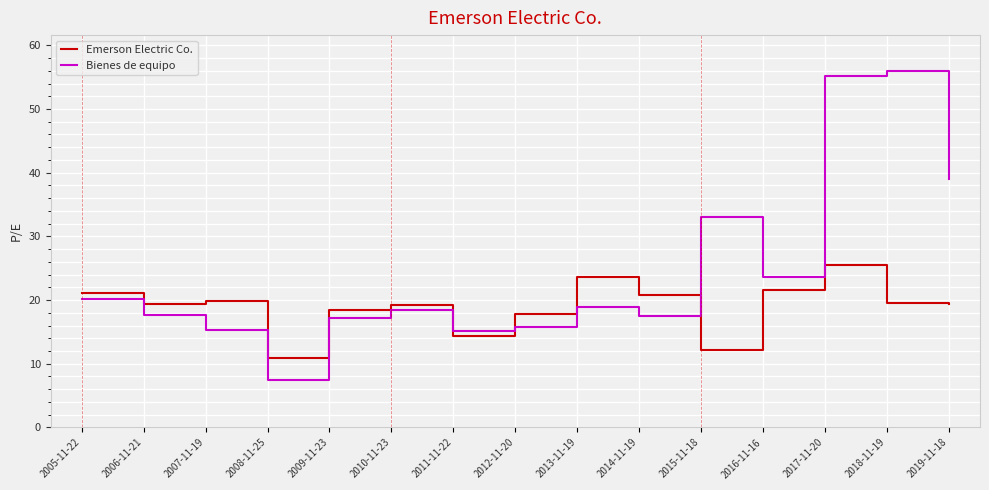

True or false: Emerson Electric Co. has more than 1 points higher than both neighbors.

True